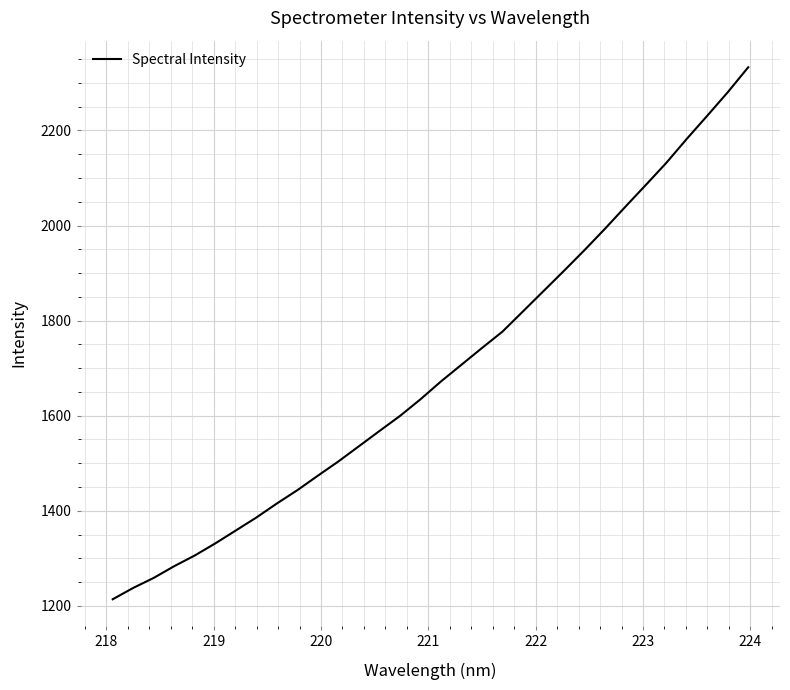

Is this an area chart (filled region under the line)?

No